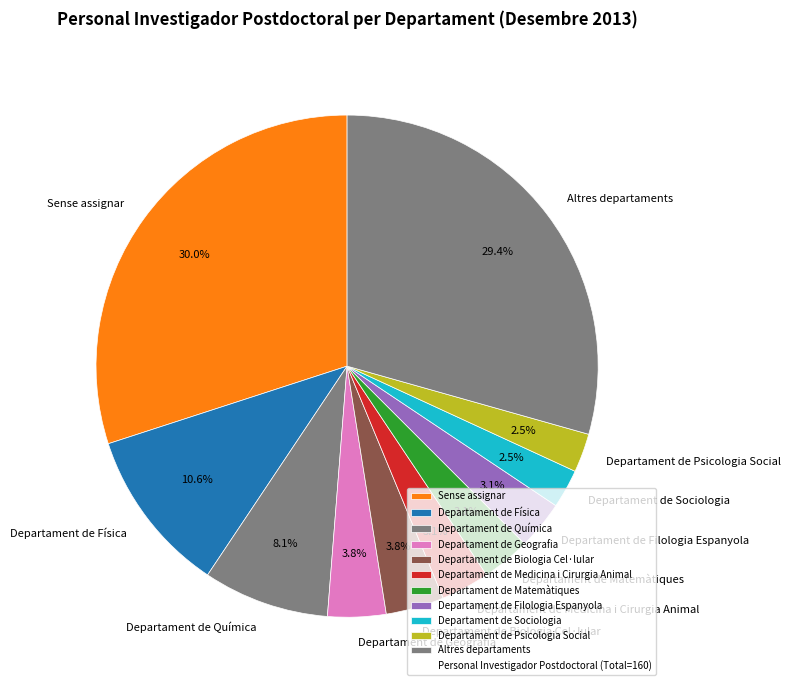

Which category has the biggest portion of the pie?

Sense assignar